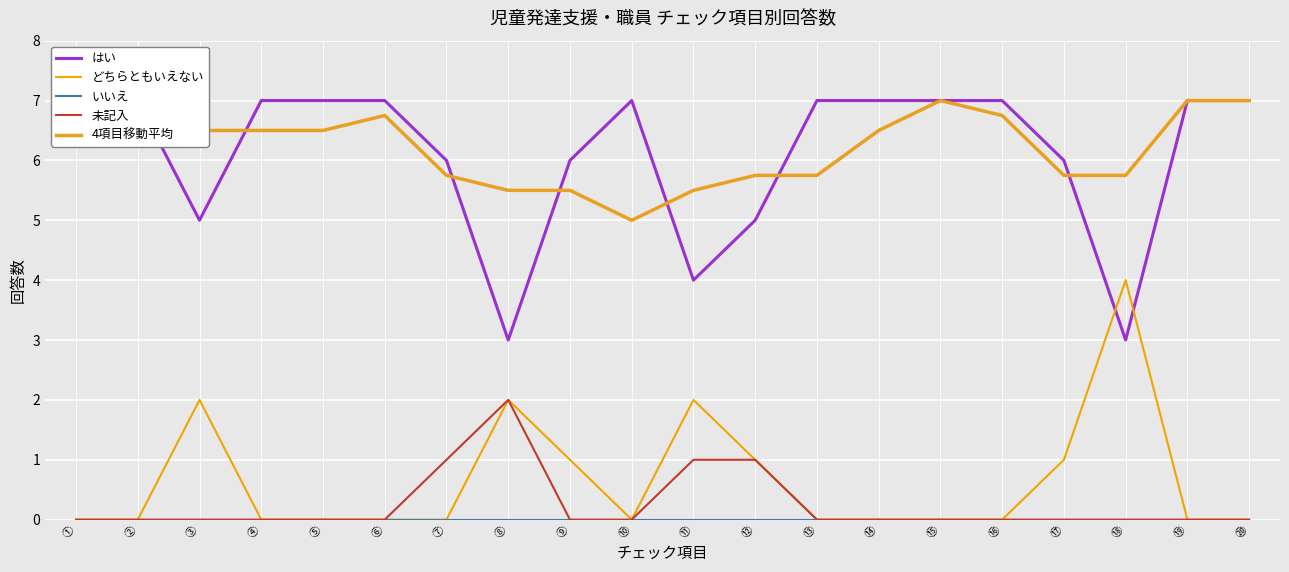

Reading left to right, list all the values displayed in this chart.

はい: ①=7.0	②=7.0	③=5.0	④=7.0	⑤=7.0	⑥=7.0	⑦=6.0	⑧=3.0	⑨=6.0	⑩=7.0	⑪=4.0	⑫=5.0	⑬=7.0	⑭=7.0	⑮=7.0	⑯=7.0	⑰=6.0	⑱=3.0	⑲=7.0	⑳=7.0
どちらともいえない: ①=0.0	②=0.0	③=2.0	④=0.0	⑤=0.0	⑥=0.0	⑦=0.0	⑧=2.0	⑨=1.0	⑩=0.0	⑪=2.0	⑫=1.0	⑬=0.0	⑭=0.0	⑮=0.0	⑯=0.0	⑰=1.0	⑱=4.0	⑲=0.0	⑳=0.0
いいえ: ①=0.0	②=0.0	③=0.0	④=0.0	⑤=0.0	⑥=0.0	⑦=0.0	⑧=0.0	⑨=0.0	⑩=0.0	⑪=0.0	⑫=0.0	⑬=0.0	⑭=0.0	⑮=0.0	⑯=0.0	⑰=0.0	⑱=0.0	⑲=0.0	⑳=0.0
未記入: ①=0.0	②=0.0	③=0.0	④=0.0	⑤=0.0	⑥=0.0	⑦=1.0	⑧=2.0	⑨=0.0	⑩=0.0	⑪=1.0	⑫=1.0	⑬=0.0	⑭=0.0	⑮=0.0	⑯=0.0	⑰=0.0	⑱=0.0	⑲=0.0	⑳=0.0
4項目移動平均: ①=7.0	②=7.0	③=6.5	④=6.5	⑤=6.5	⑥=6.8	⑦=5.8	⑧=5.5	⑨=5.5	⑩=5.0	⑪=5.5	⑫=5.8	⑬=5.8	⑭=6.5	⑮=7.0	⑯=6.8	⑰=5.8	⑱=5.8	⑲=7.0	⑳=7.0